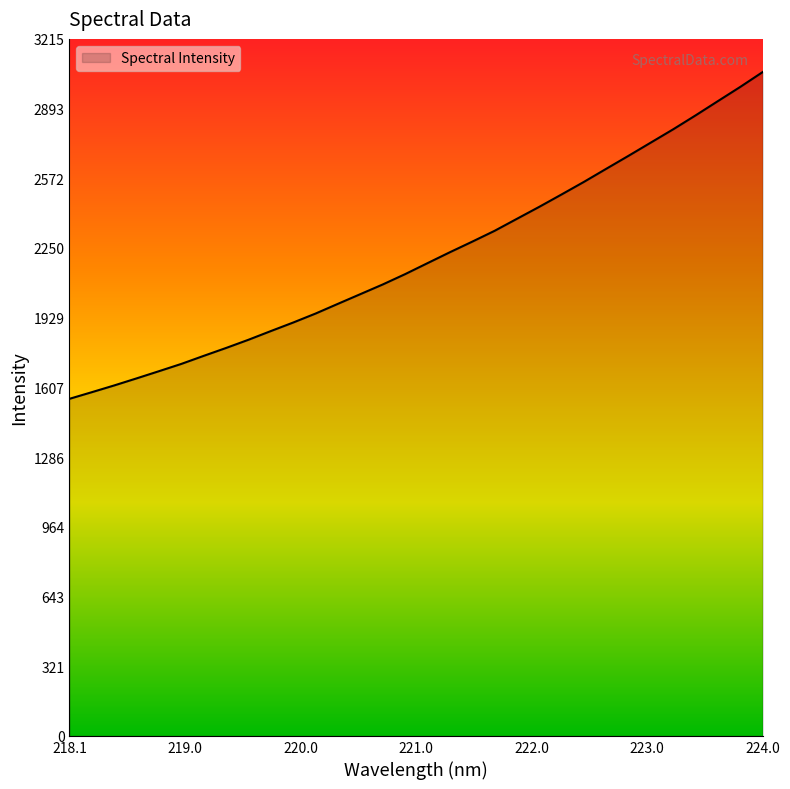

Does the chart display data point markers on the line(s)?

No